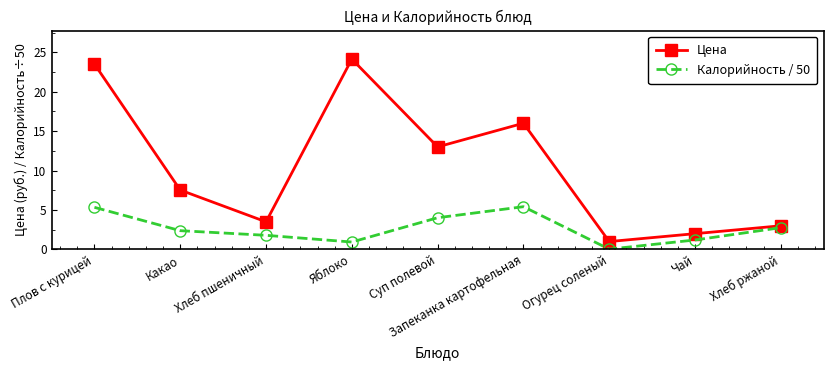

How many interior local valleys does the Цена series have?

3